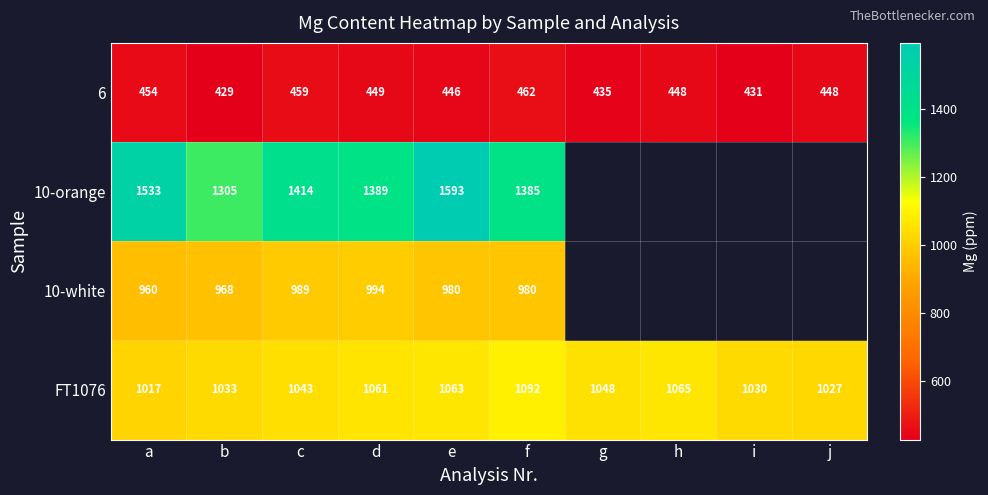

Rank the series at a from highest to lowest value.

10-orange, FT1076, 10-white, 6